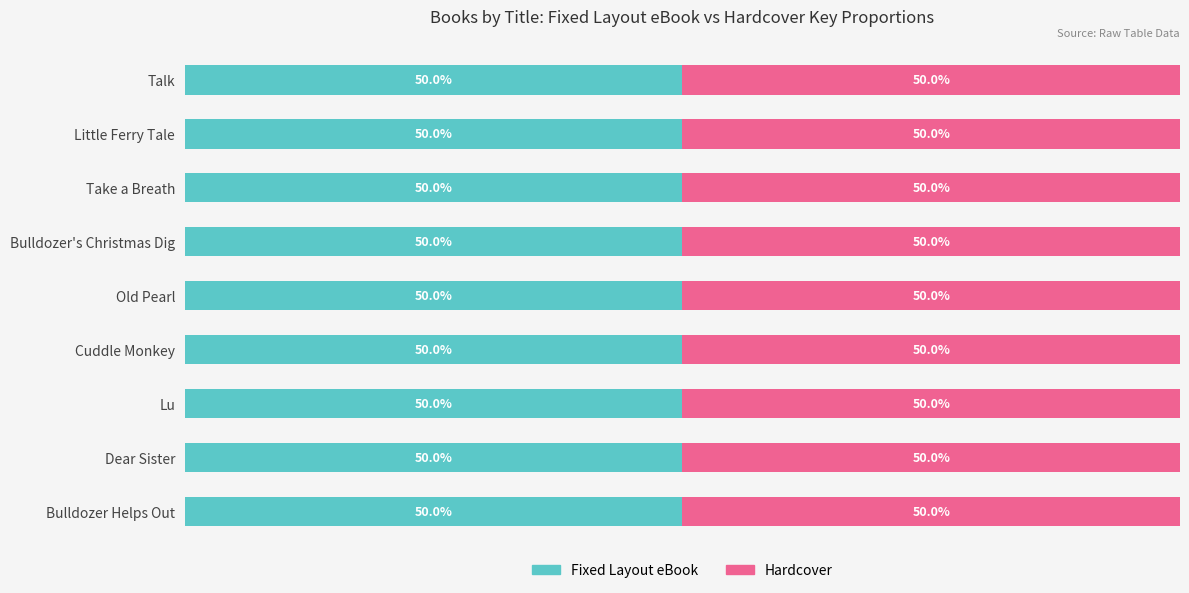

True or false: Hardcover has a value of 144002210 at Cuddle Monkey.

True